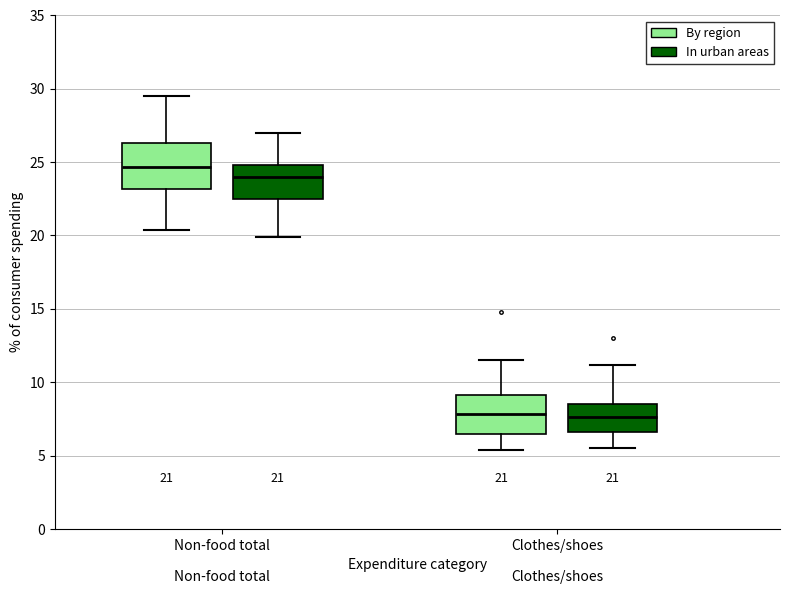

Which box is the tallest, from its lower edge to its upper edge?

Non-food total (By region)